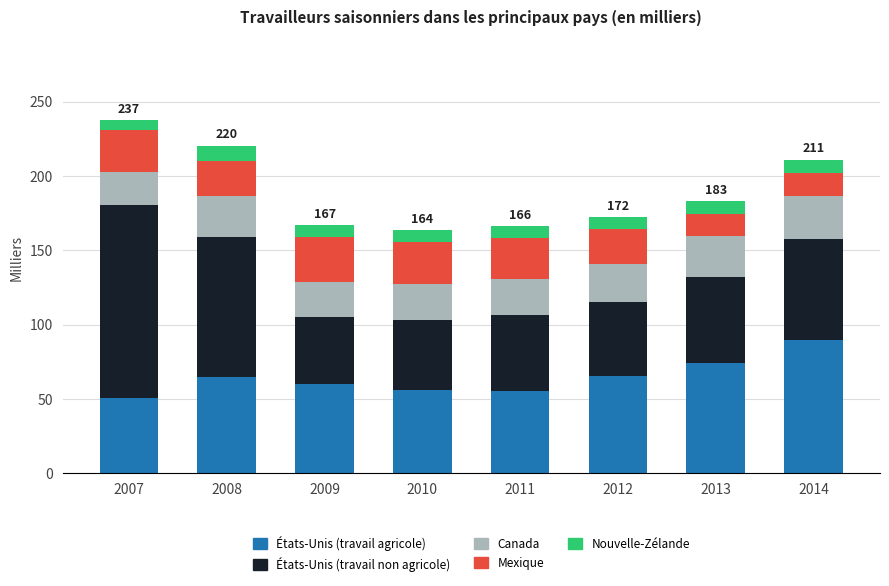

What is the difference between the second highest and second lowest values in the États-Unis (travail agricole) series?

18.8